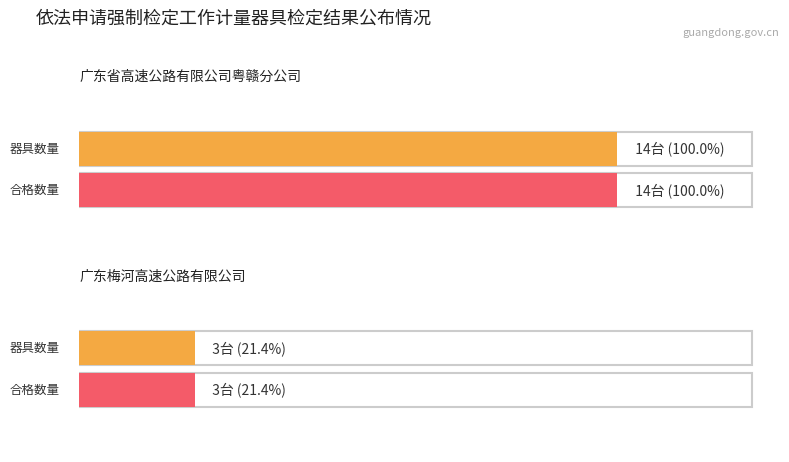

What is the maximum value for 合格数量?

14